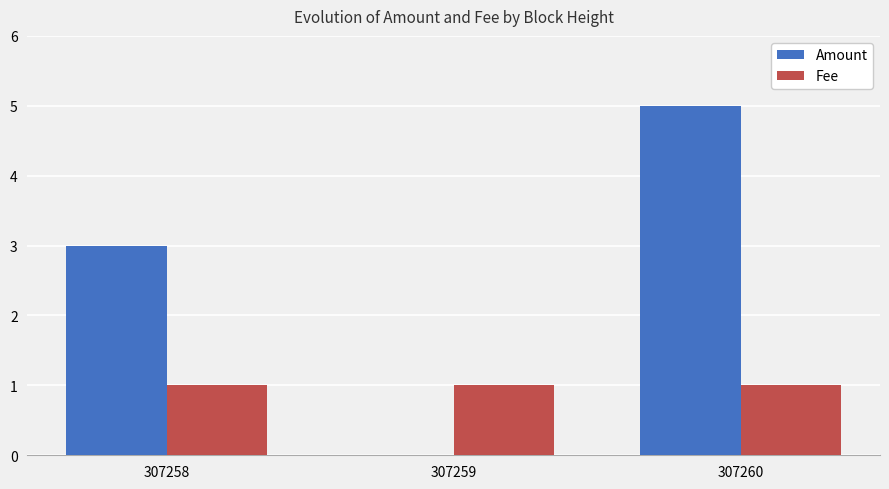

Which series has the largest total across all categories?

Amount